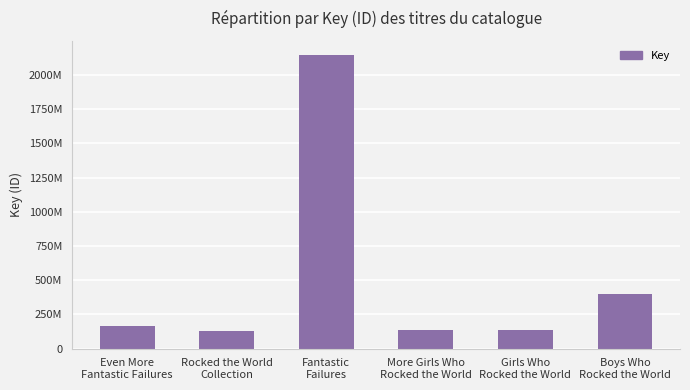

Does the chart contain any negative values?

No